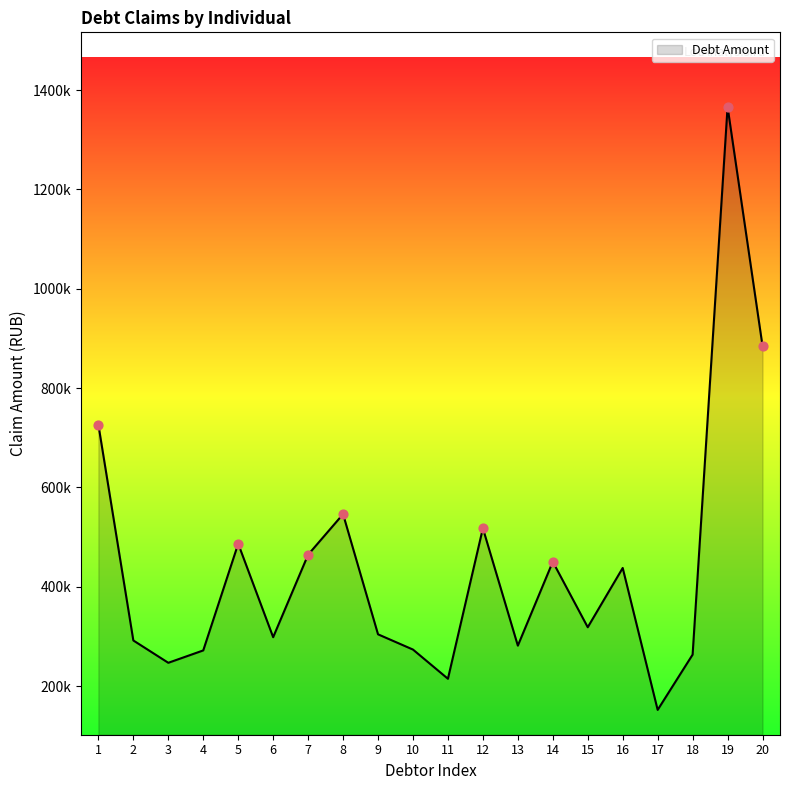

Between 6 and 20, which is larger?

20